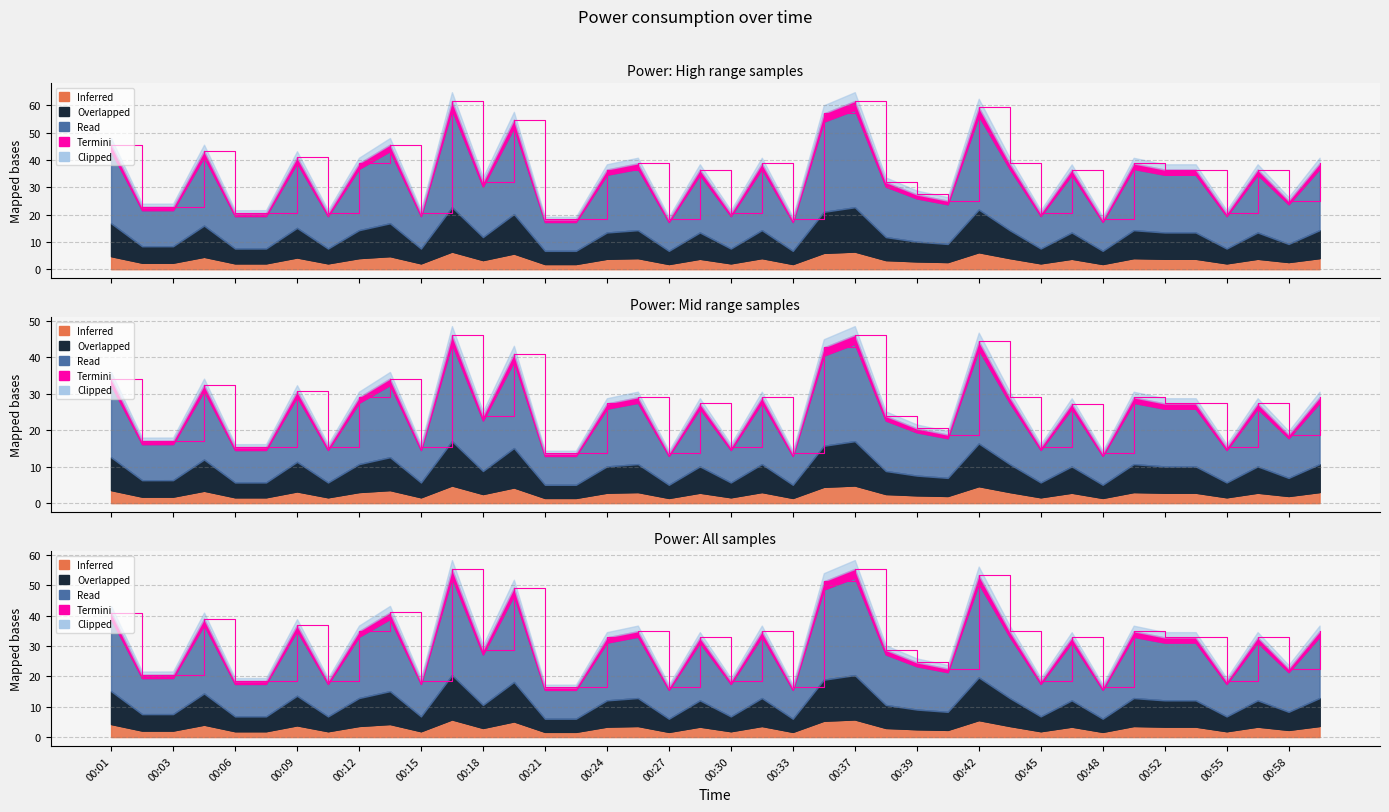

Does the chart have visible grid lines?

Yes